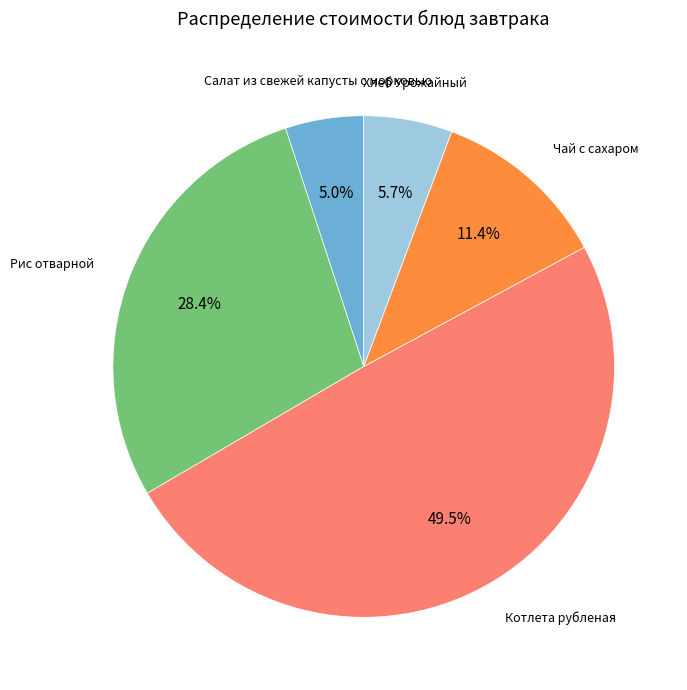

Is there any slice that represents more than half of the pie?

No